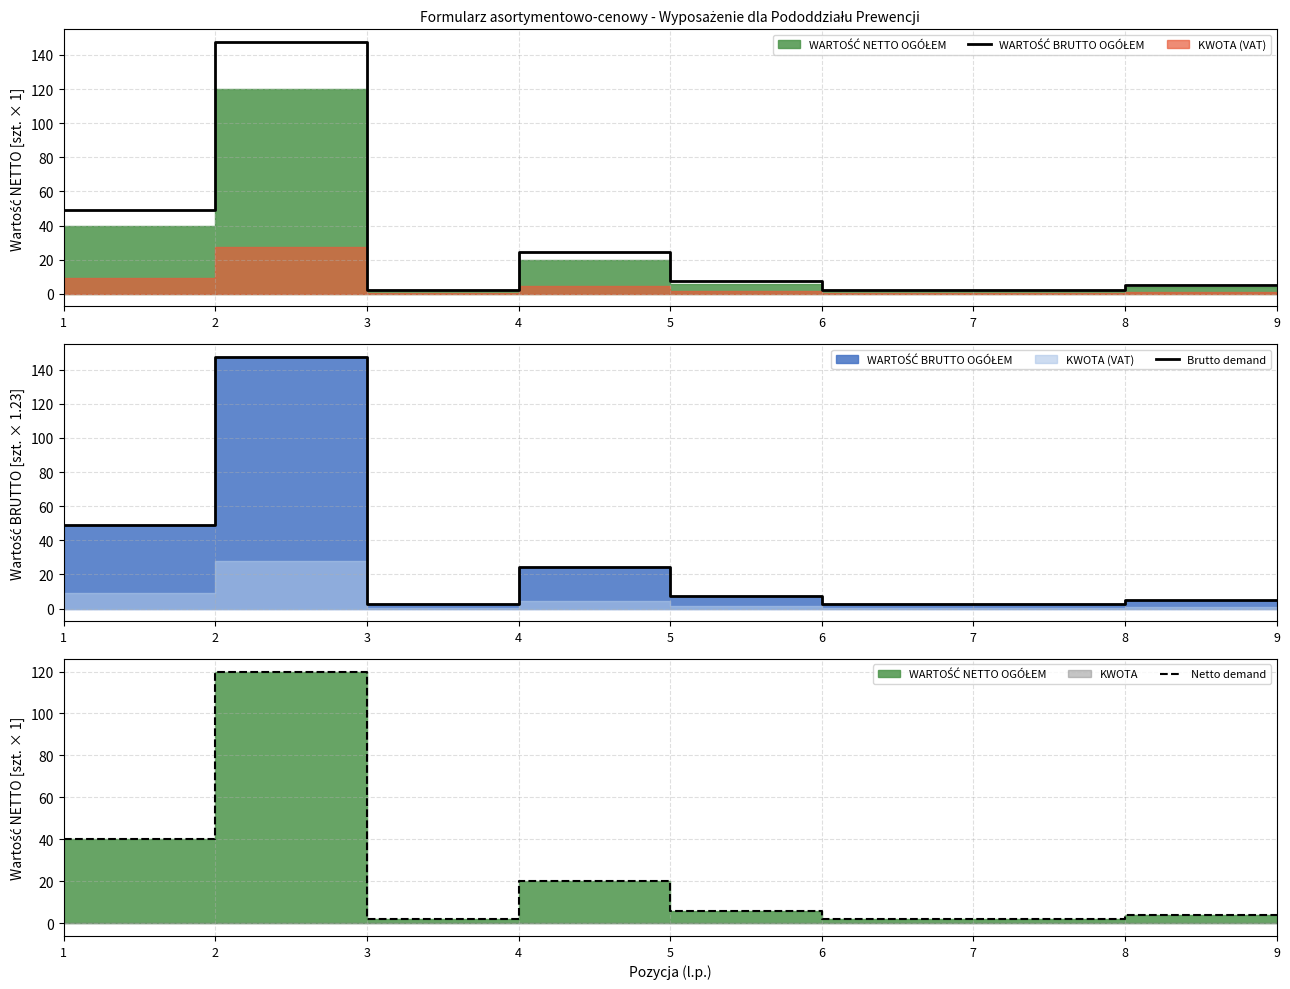

True or false: Brutto demand has more than 1 points higher than both neighbors.

True